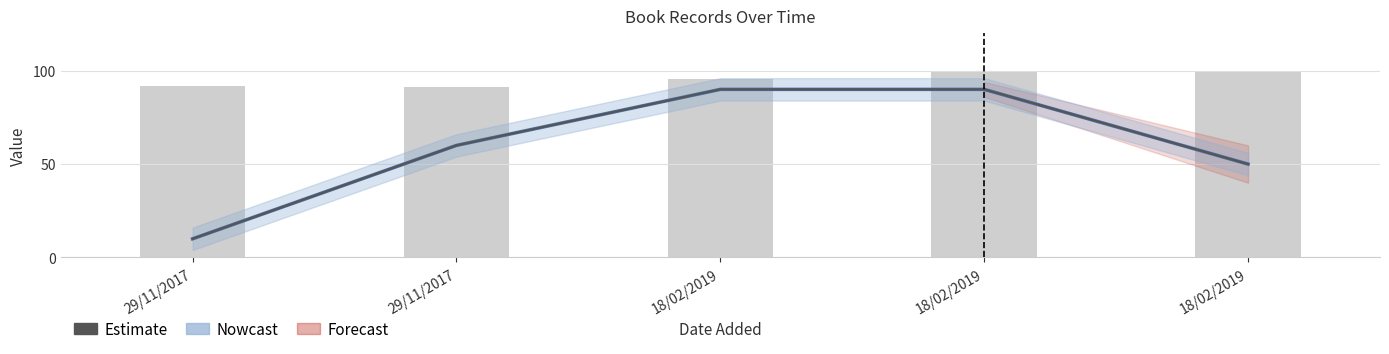

At which category is the sum across all series the highest?

18/02/2019